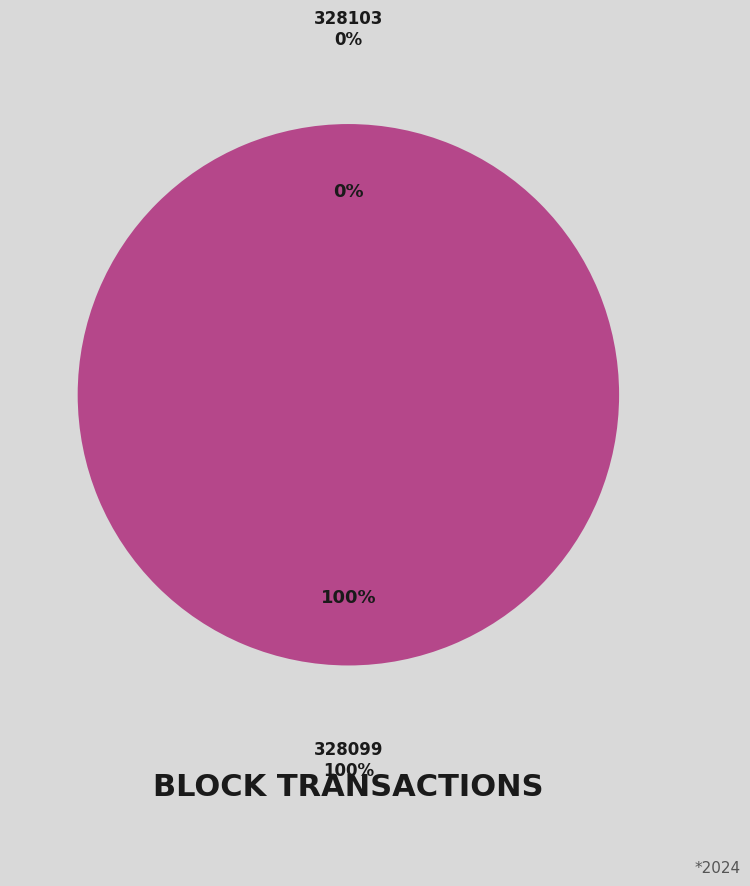

What percentage is the 328099 slice, to the nearest percent?

100%